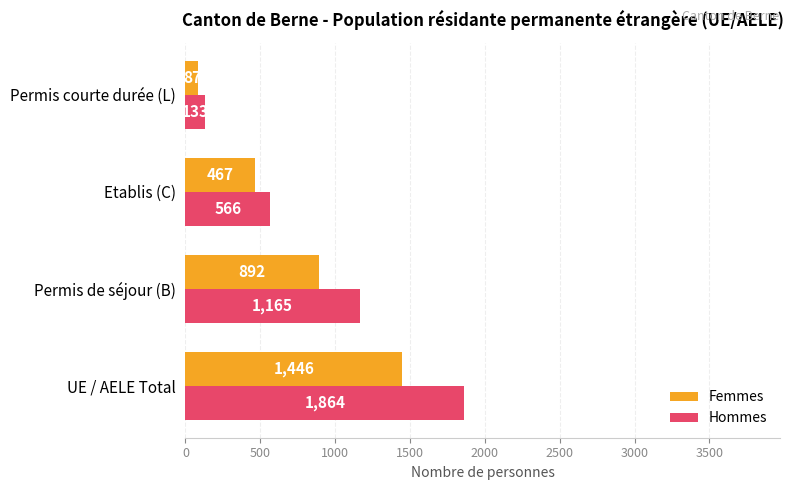

What is the total value across all series at UE / AELE Total?

3310